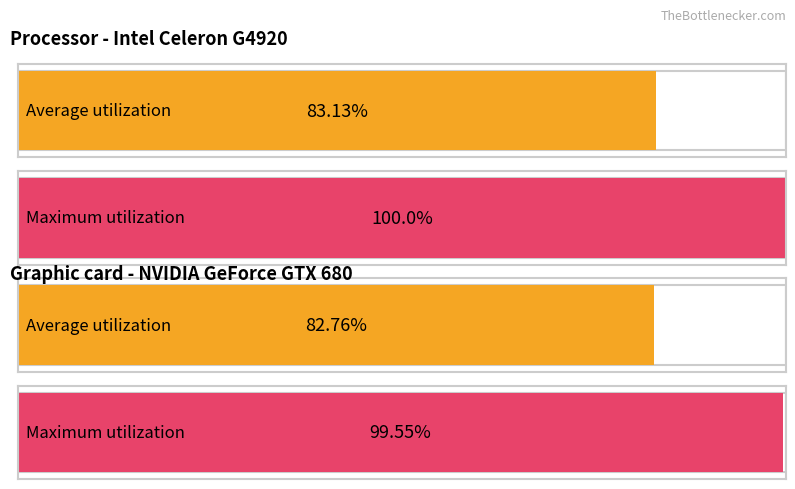

How many bars are there in each group?

2